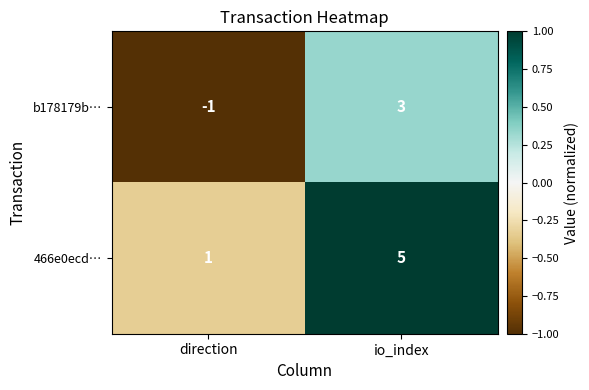

Which label corresponds to the smallest value in the chart?

direction